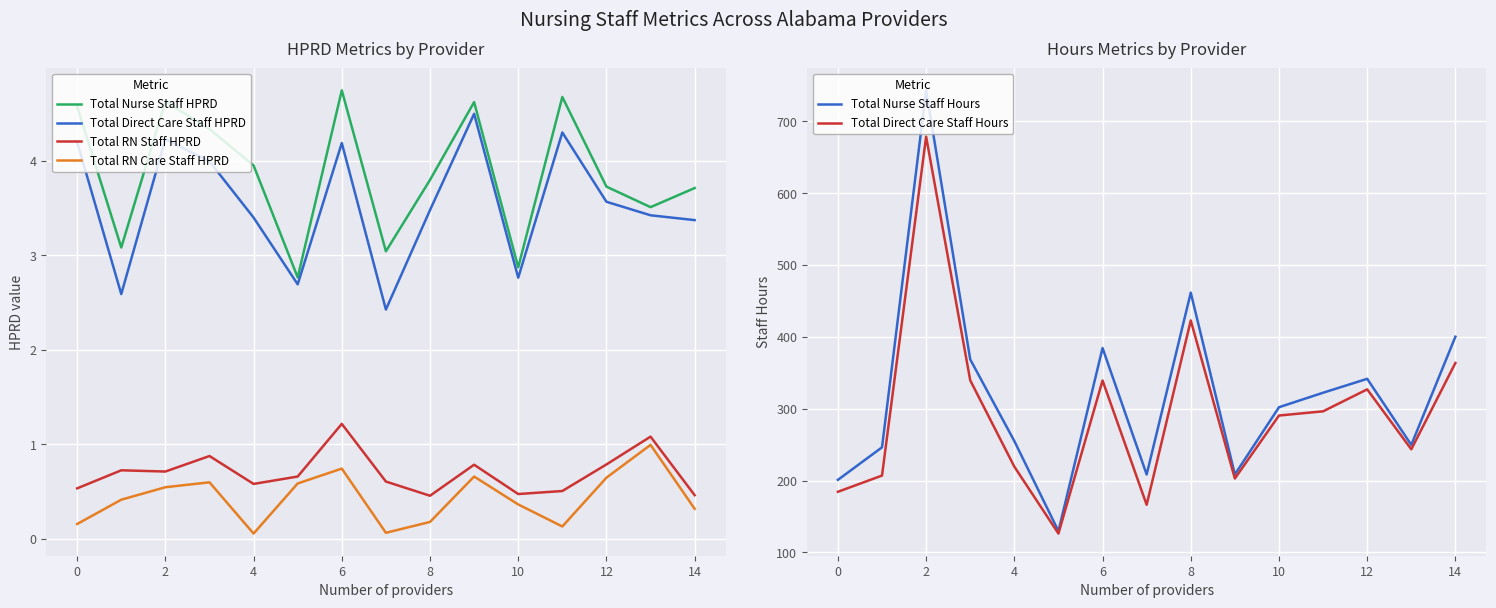

At 13, list the series in order from largest to smallest.

Total Nurse Staff Hours, Total Direct Care Staff Hours, Total Nurse Staff HPRD, Total Direct Care Staff HPRD, Total RN Staff HPRD, Total RN Care Staff HPRD